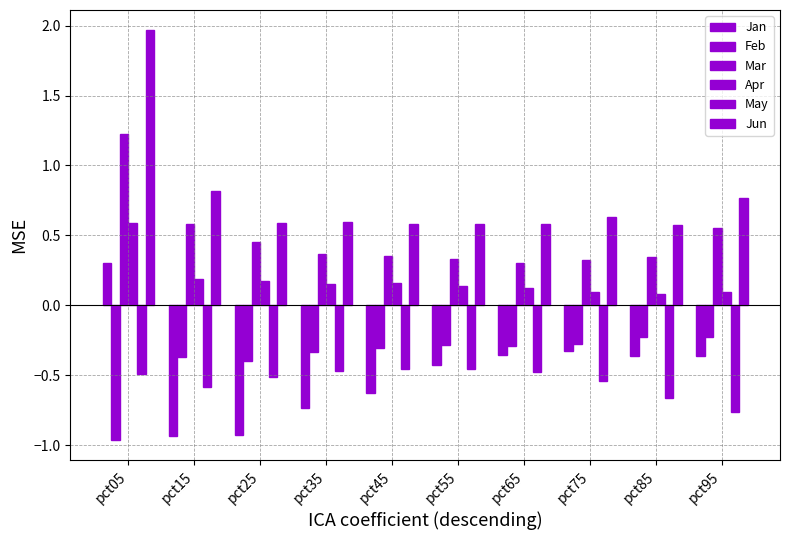

Rank the categories by Mar value from highest to lowest.

pct05, pct15, pct95, pct25, pct35, pct45, pct85, pct55, pct75, pct65